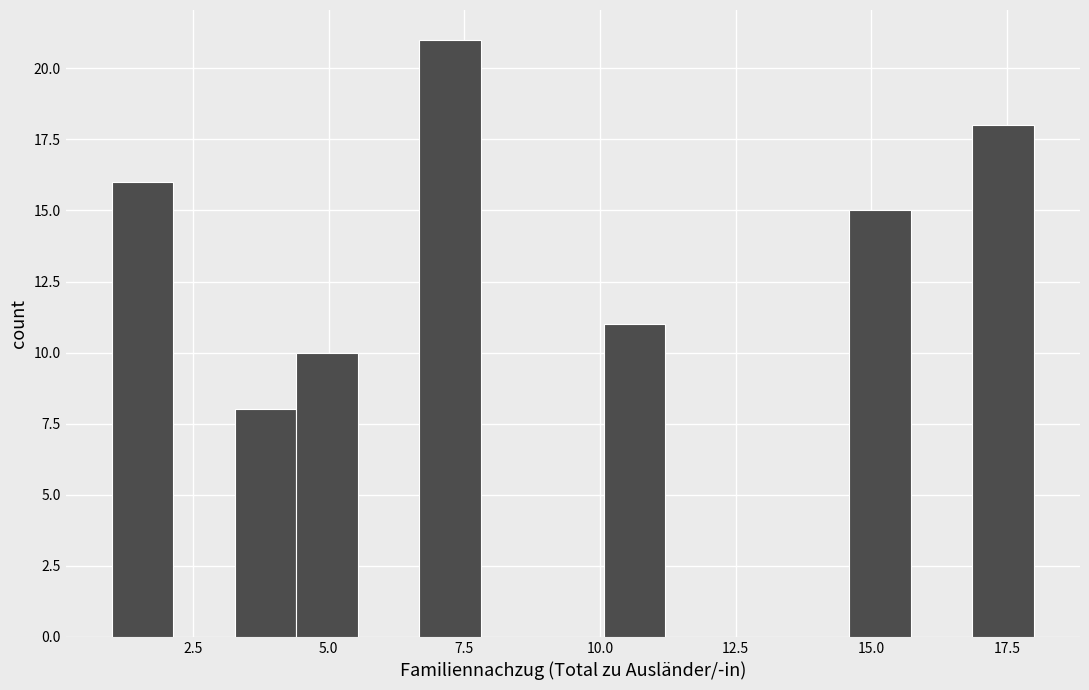

Around what value on the x-axis is the tallest bar? Give the approximate position of its centre, as read against the axis.

7.0